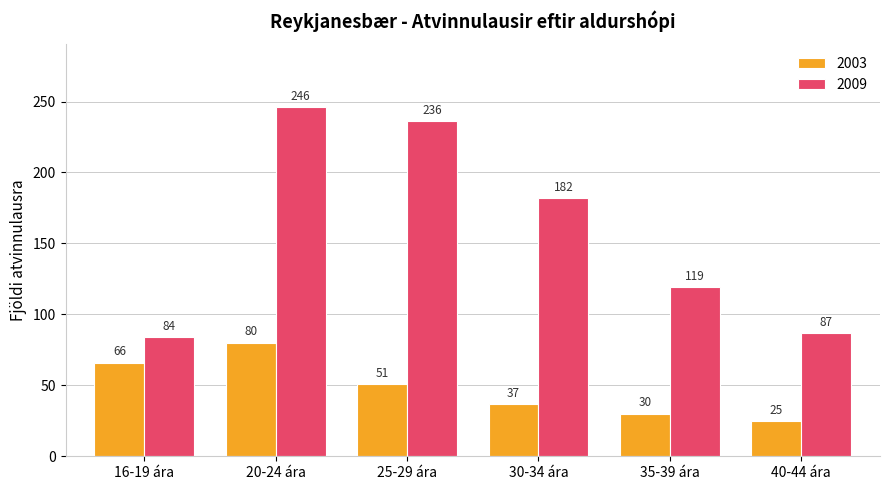

Which series has the widest spread of values?

2009